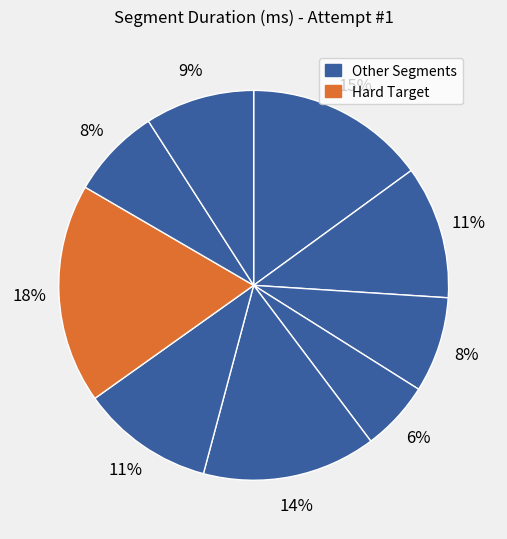

How many slices are in this pie chart?

9